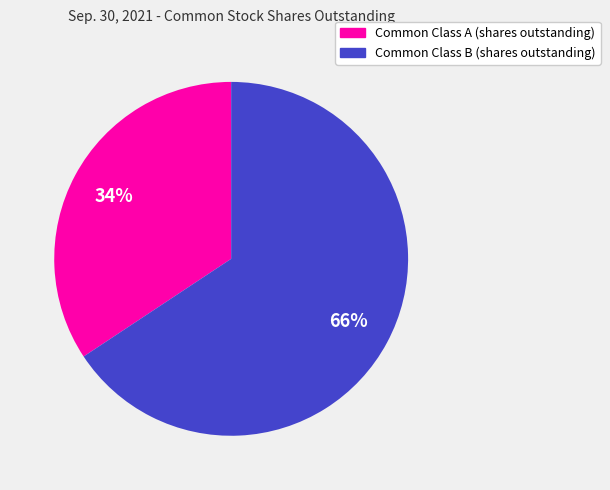

Approximately how many times larger is the value at Common Class B (shares outstanding) compared to Common Class A (shares outstanding)?

1.9